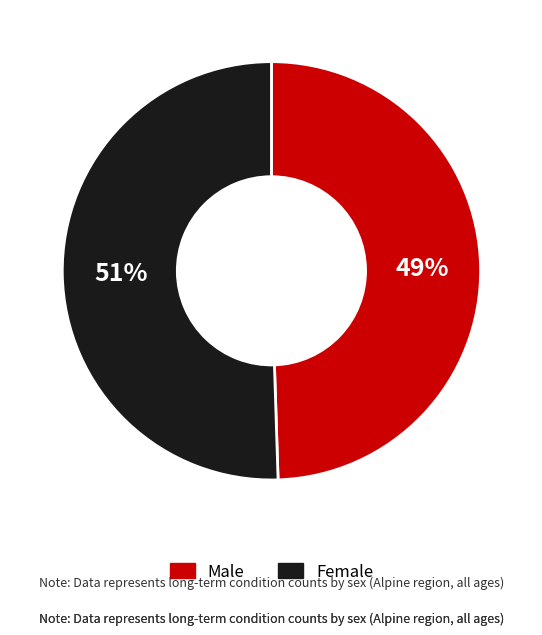

Does any single category account for the majority?

Yes